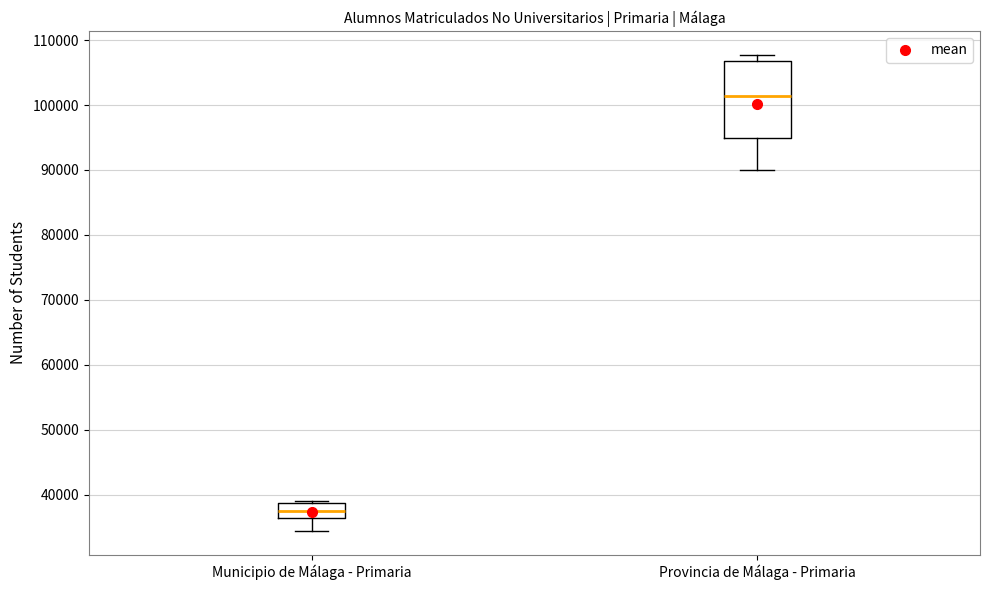

Where is the upper edge of the box for Provincia de Málaga - Primaria on the y-axis? The values are not printed on the chart, so give them approximately, as read against the axis.

107000